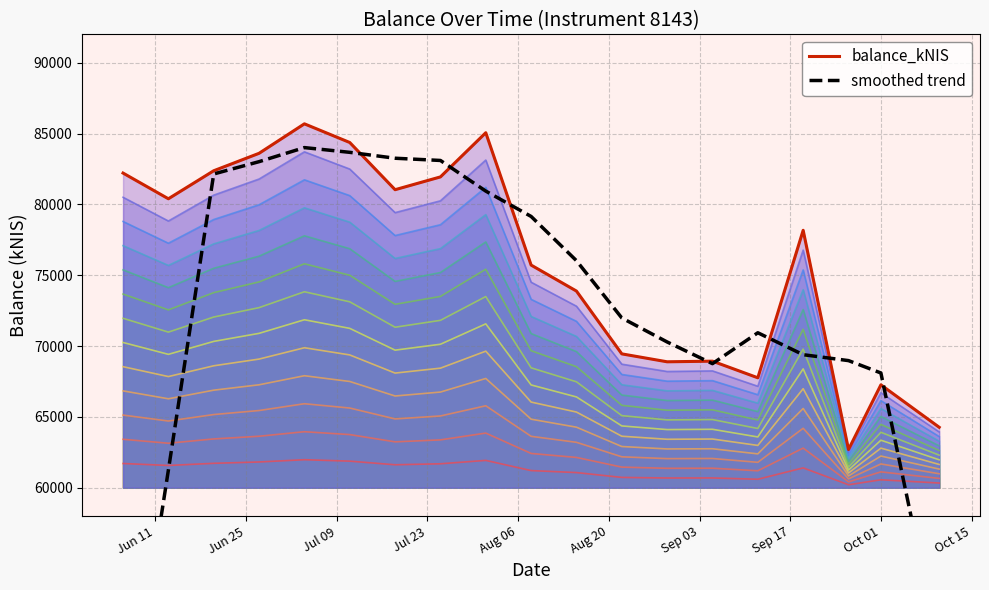

The value of smoothed trend at Sep 17 is 132162.6. True or false?

False